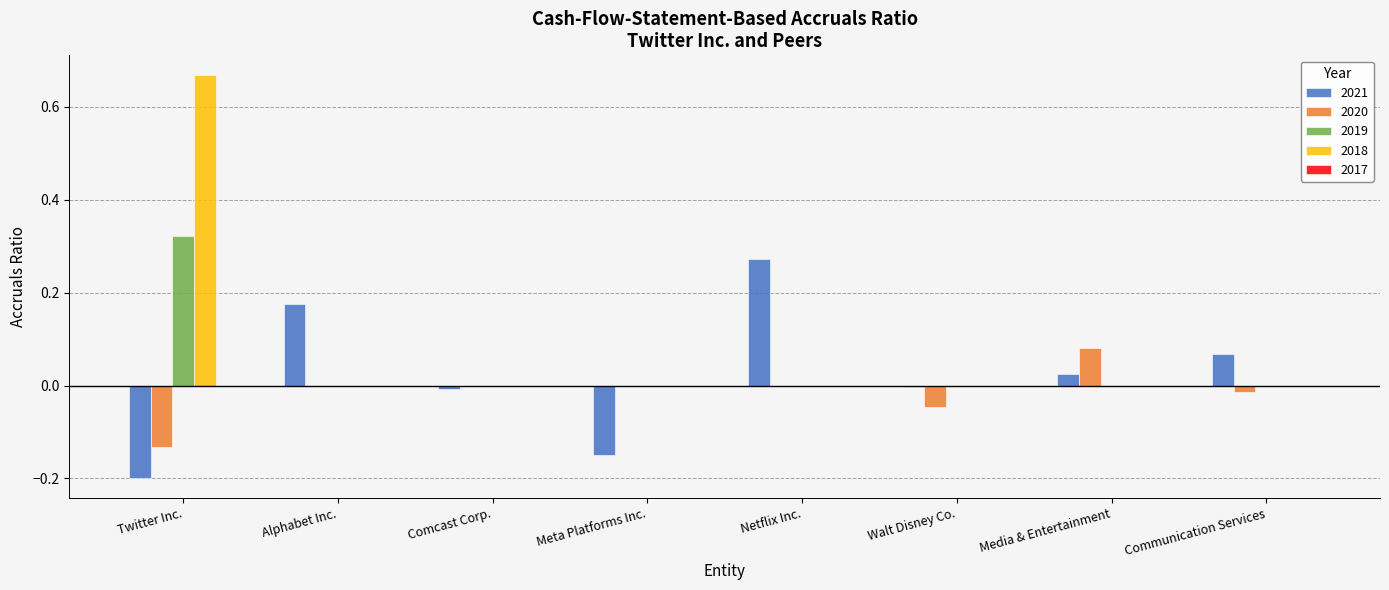

At which label does 2018 reach its peak?

Twitter Inc.